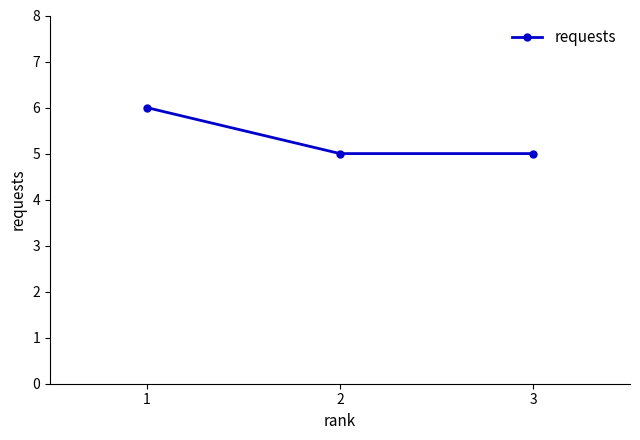

Is it true that the value at 3 is 5?

True